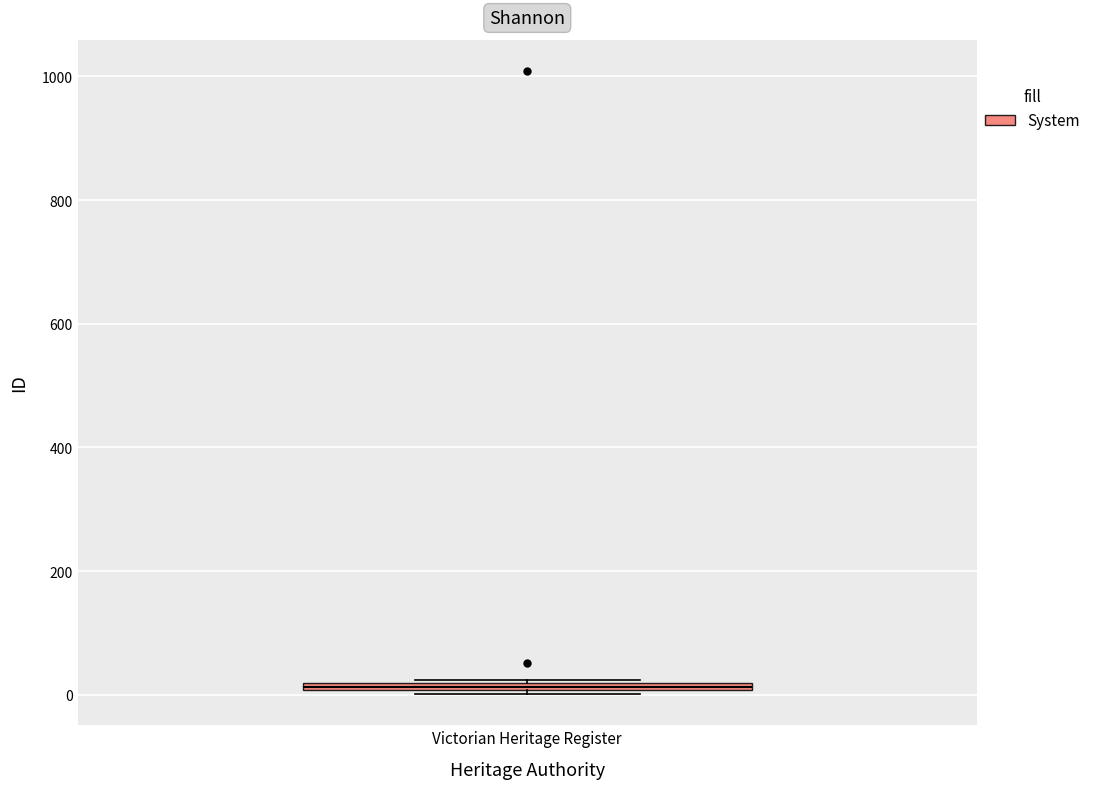

Where is the lower edge of the box for Victorian Heritage Register on the y-axis? The values are not printed on the chart, so give them approximately, as read against the axis.

0